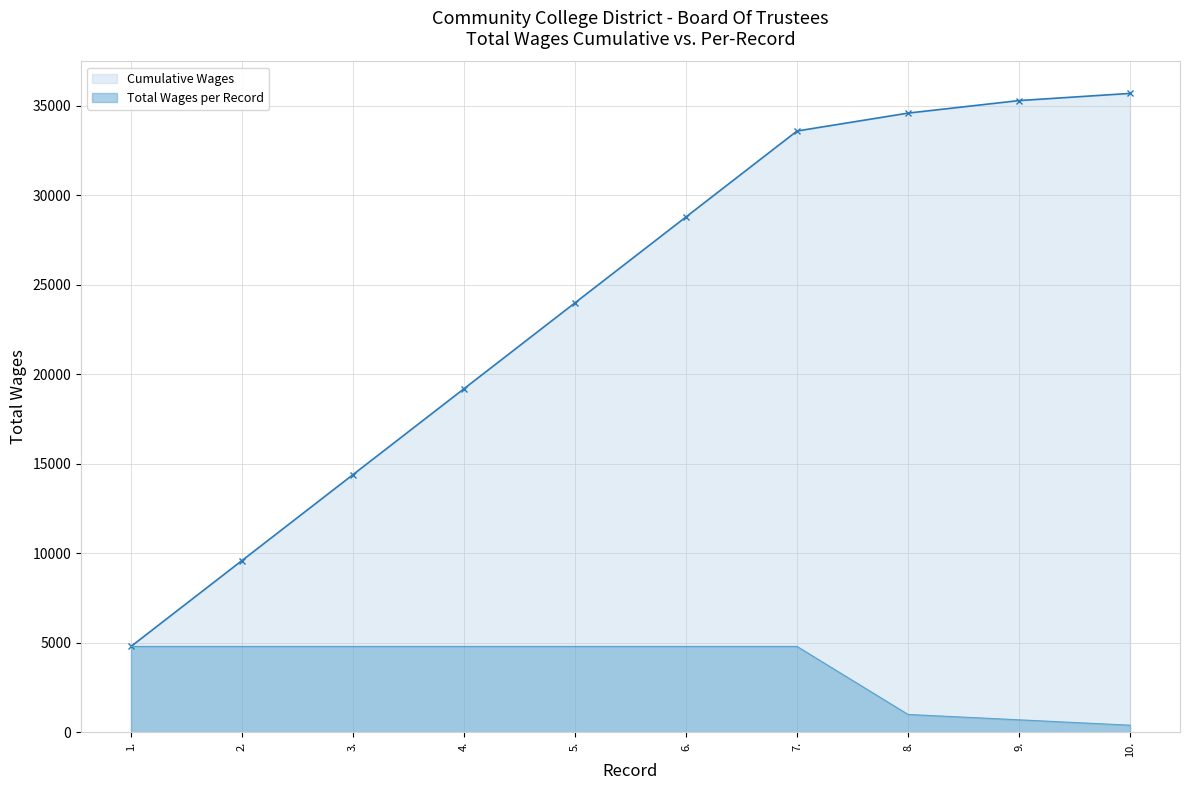

Which category has the lowest value across all series?

10.